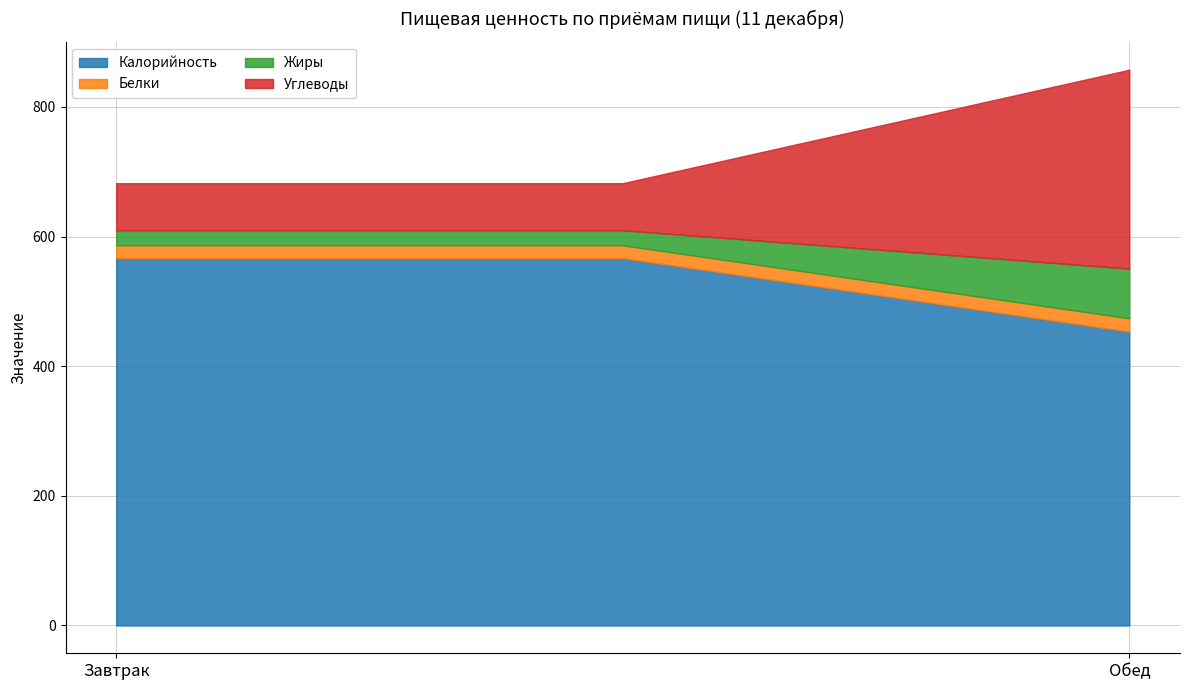

Rank the series at Обед from lowest to highest value.

Белки, Жиры, Углеводы, Калорийность